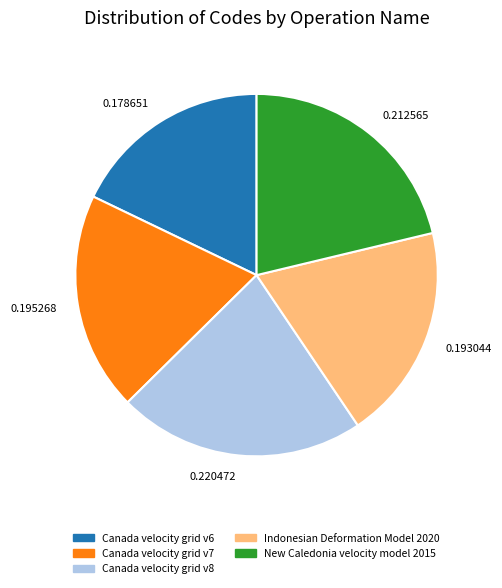

Does any single category account for the majority?

No